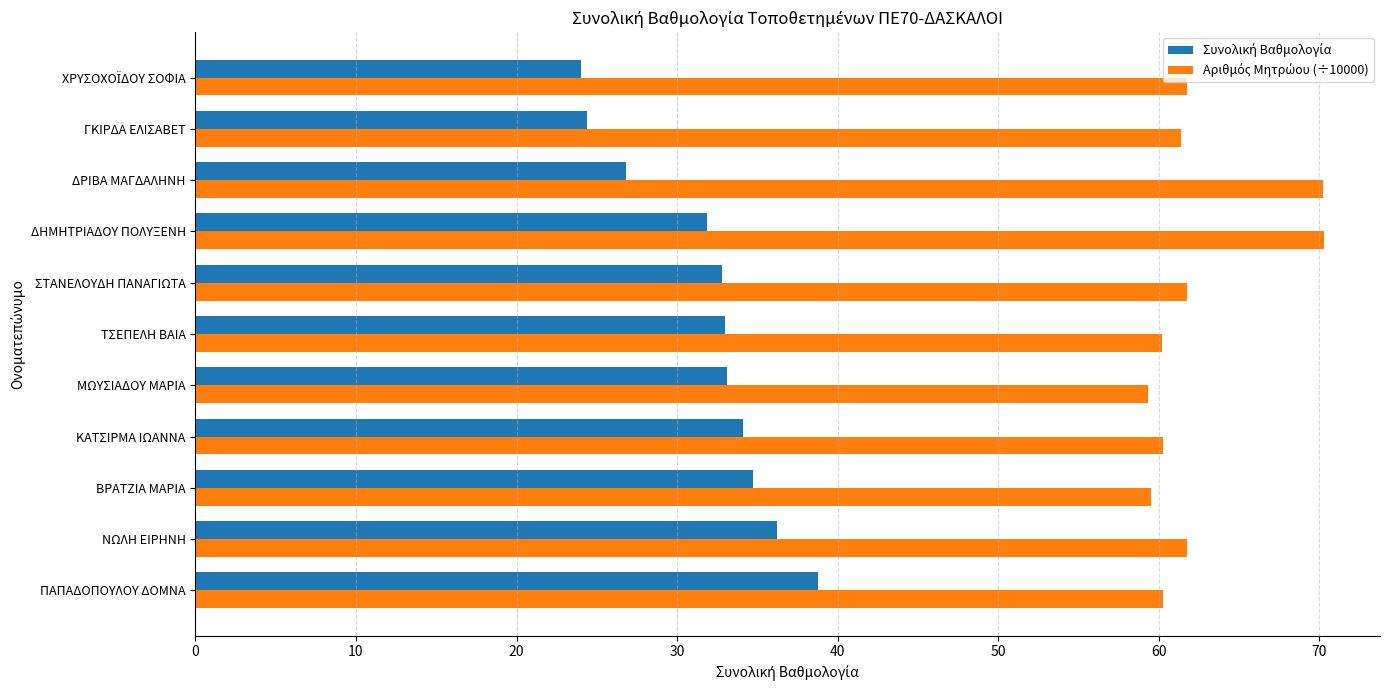

At how many categories does at least one series exceed 50?

11